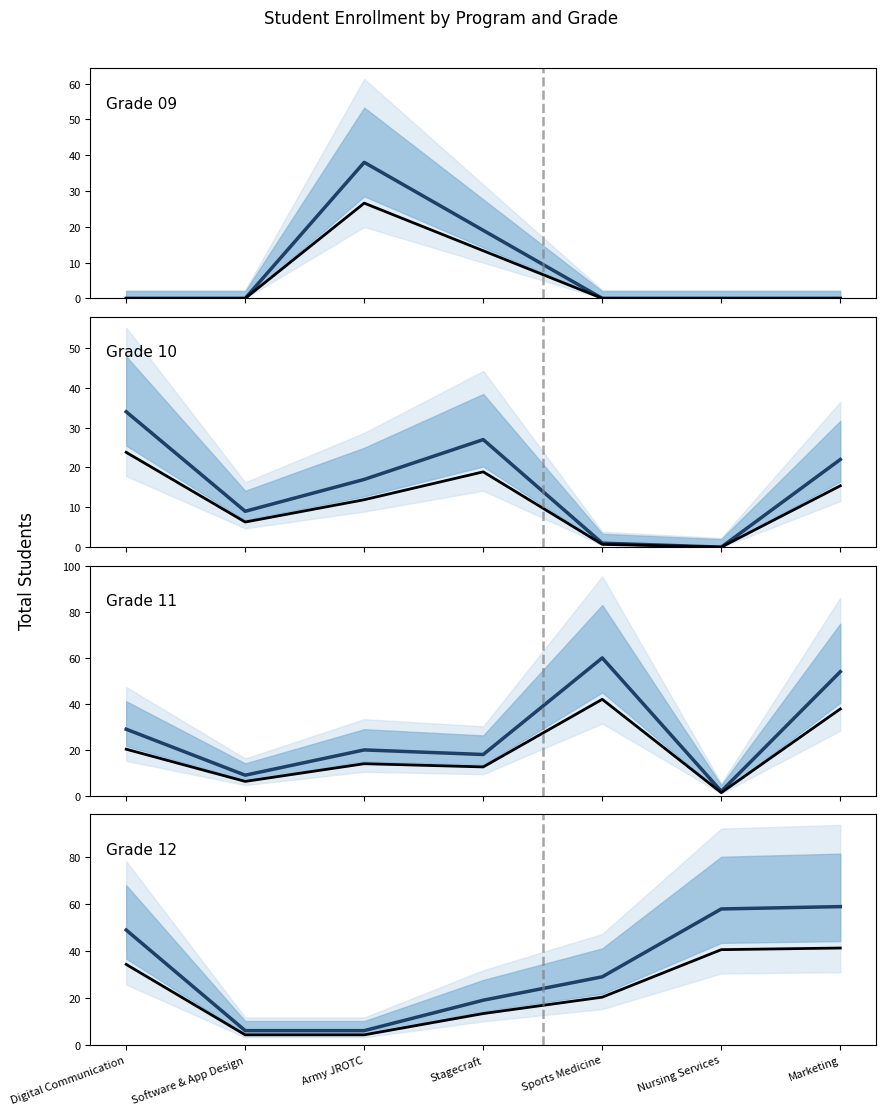

What is the difference between the highest and lowest values at Software & App Design?

9